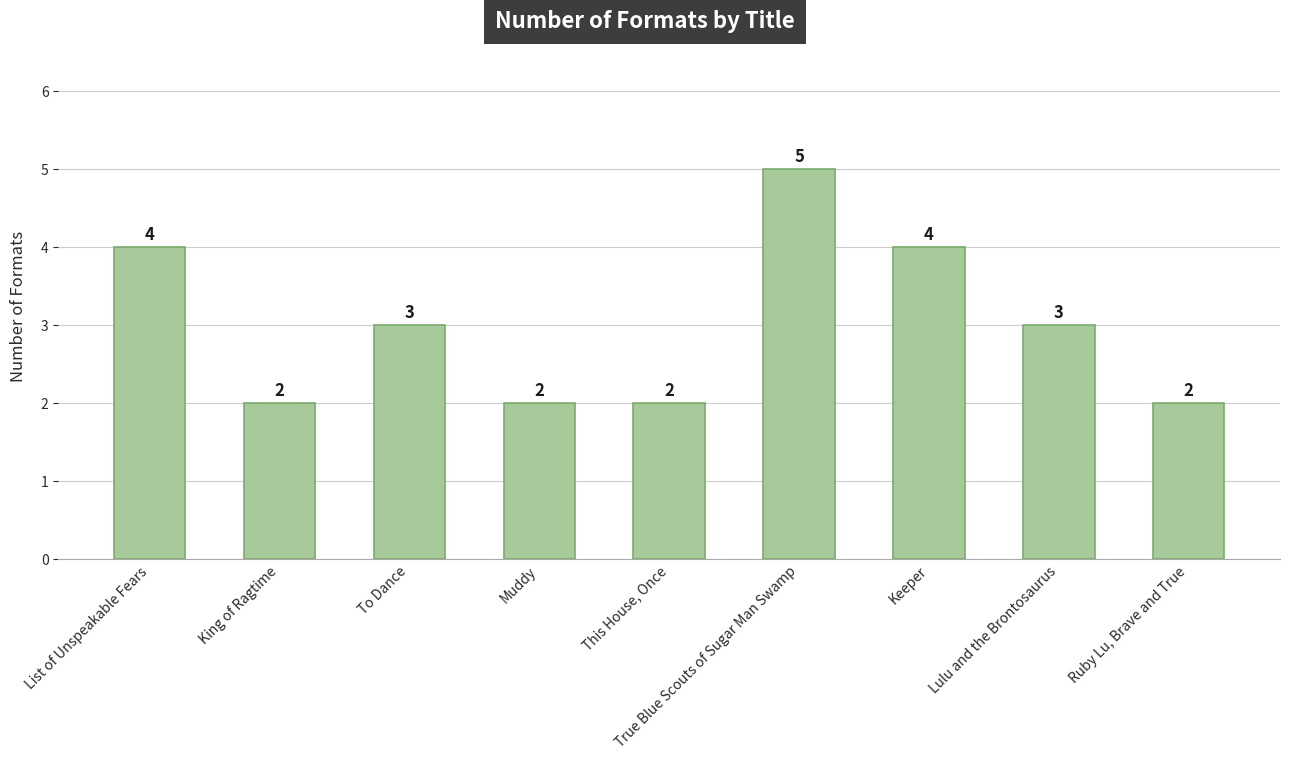

Between Lulu and the Brontosaurus and List of Unspeakable Fears, which is larger?

List of Unspeakable Fears